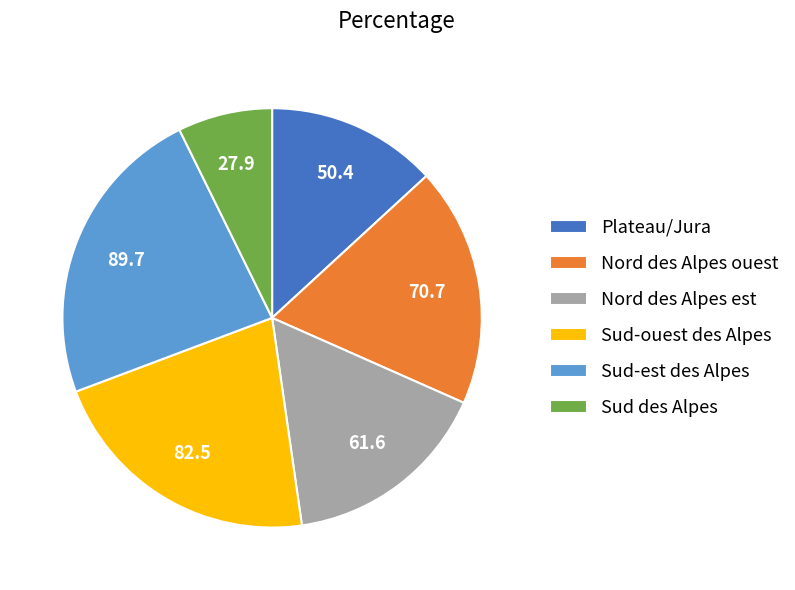

Is it true that Nord des Alpes ouest is 33% of the pie?

False